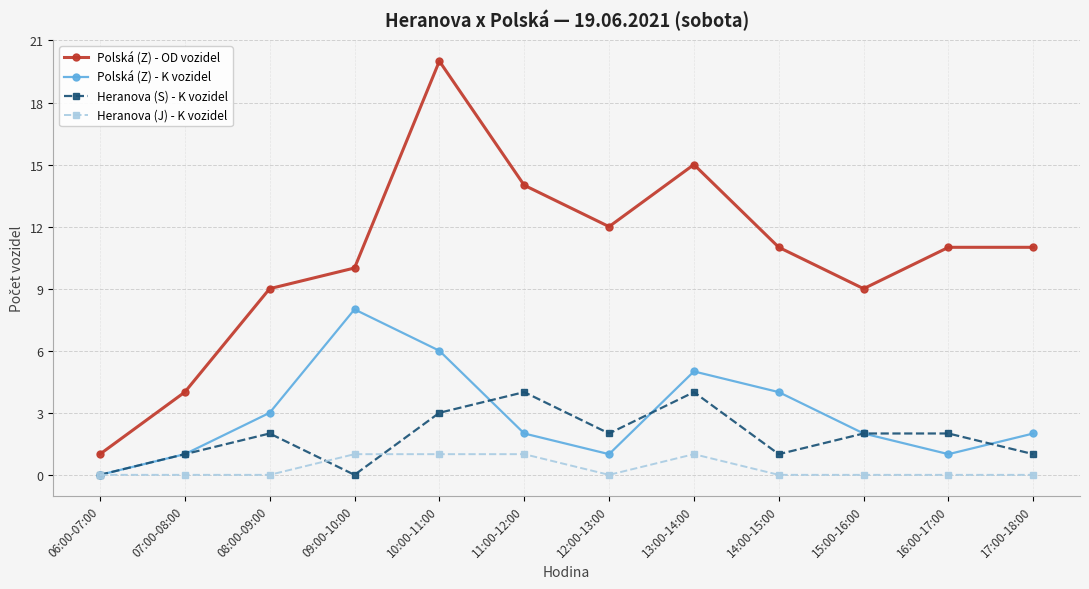

At how many categories does at least one series exceed 13?

3